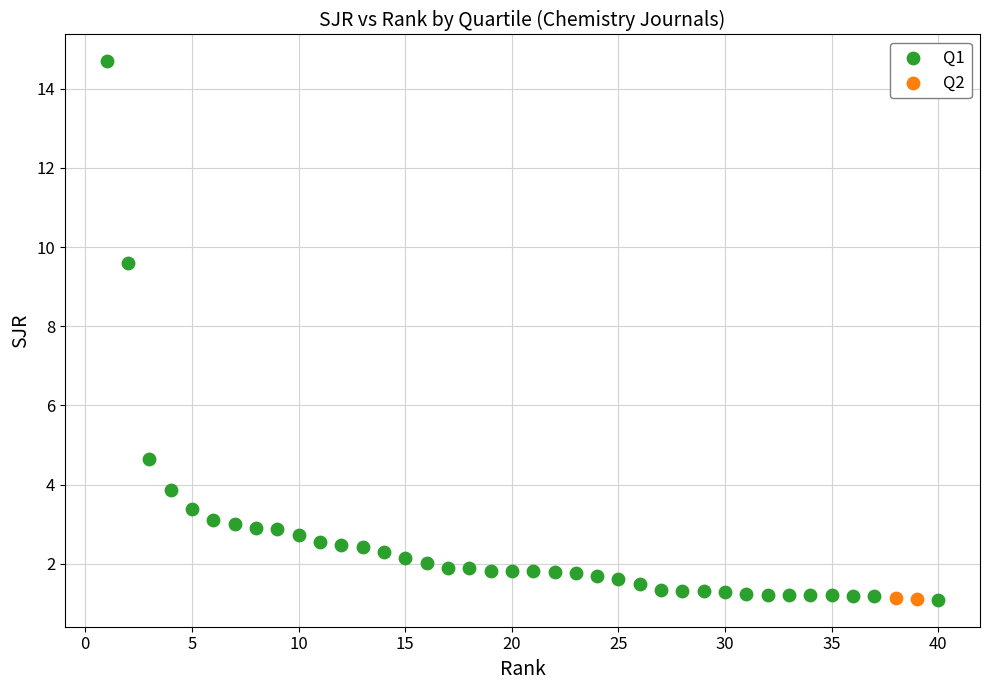

What are all the series names shown in the legend?

Q1, Q2